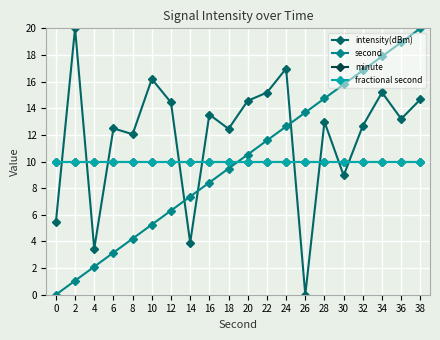

At 6, list the series in order from largest to smallest.

intensity(dBm), minute, fractional second, second